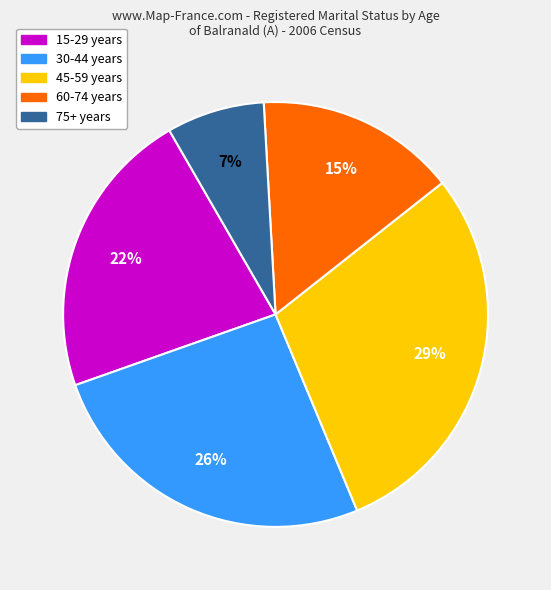

To the nearest percent, what is the difference between the largest and smallest slice percentages?

22%